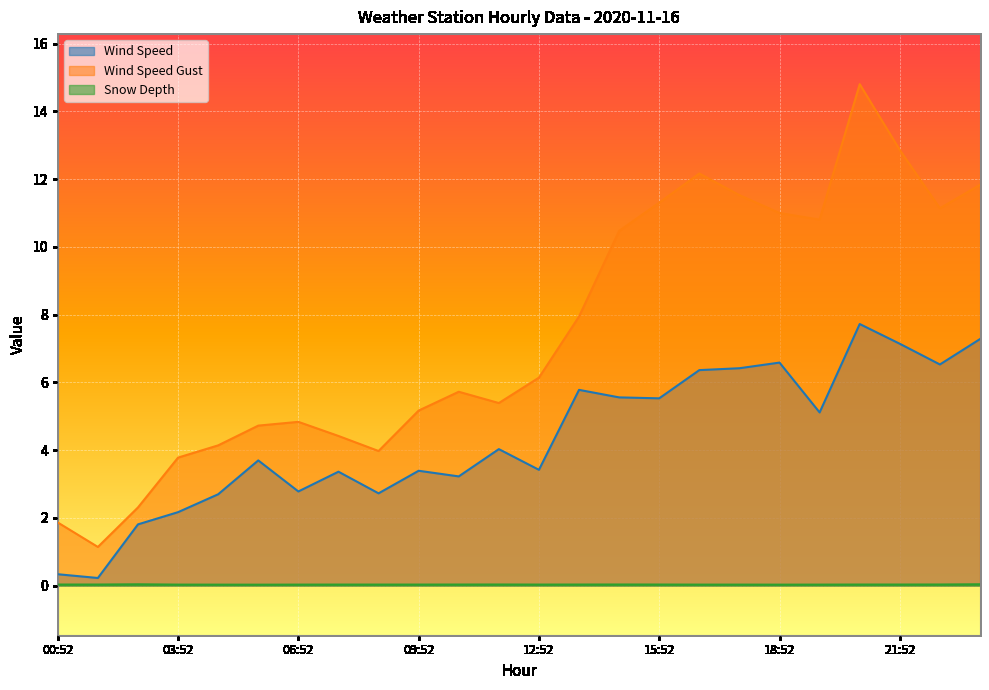

What is the label of the 4th point from the left?

03:52